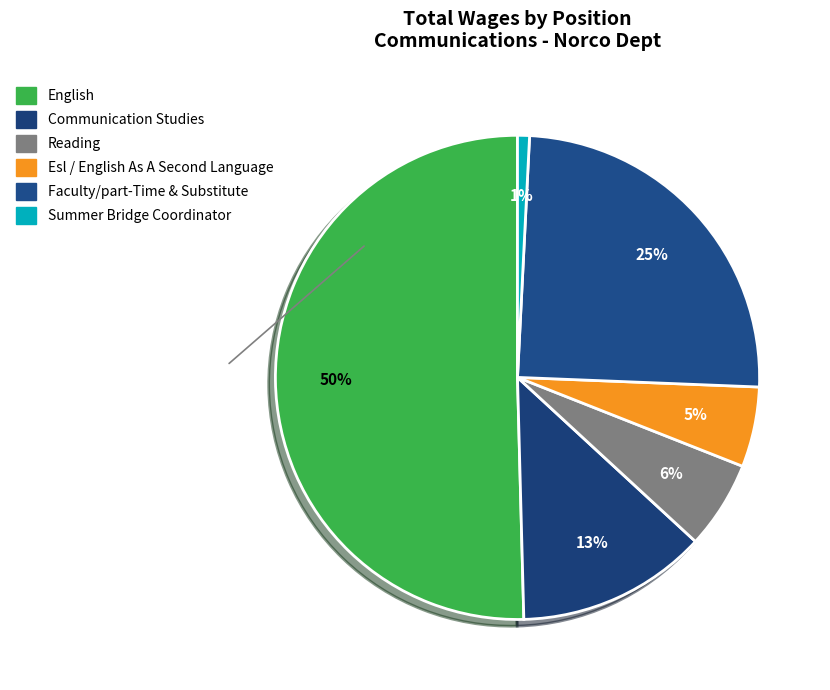

How many slices are in this pie chart?

6